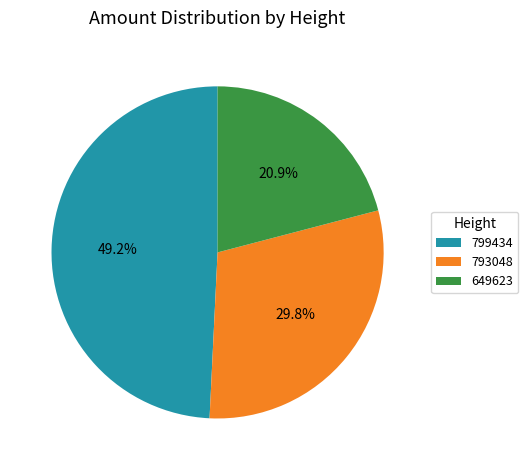

Which has a higher value, 649623 or 793048?

793048